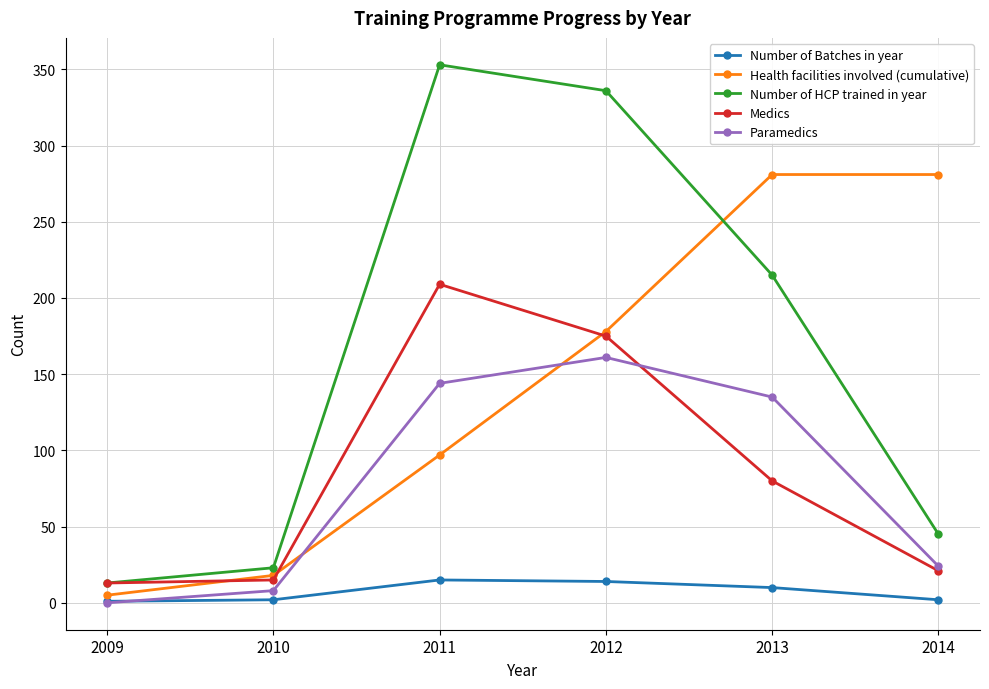

True or false: Number of Batches in year and Number of HCP trained in year cross at least once.

False